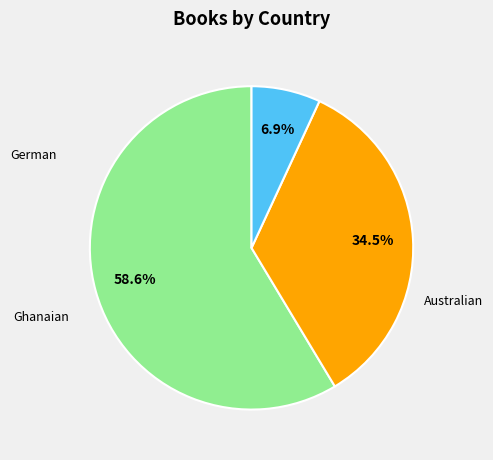

Is there a majority slice in this chart?

Yes